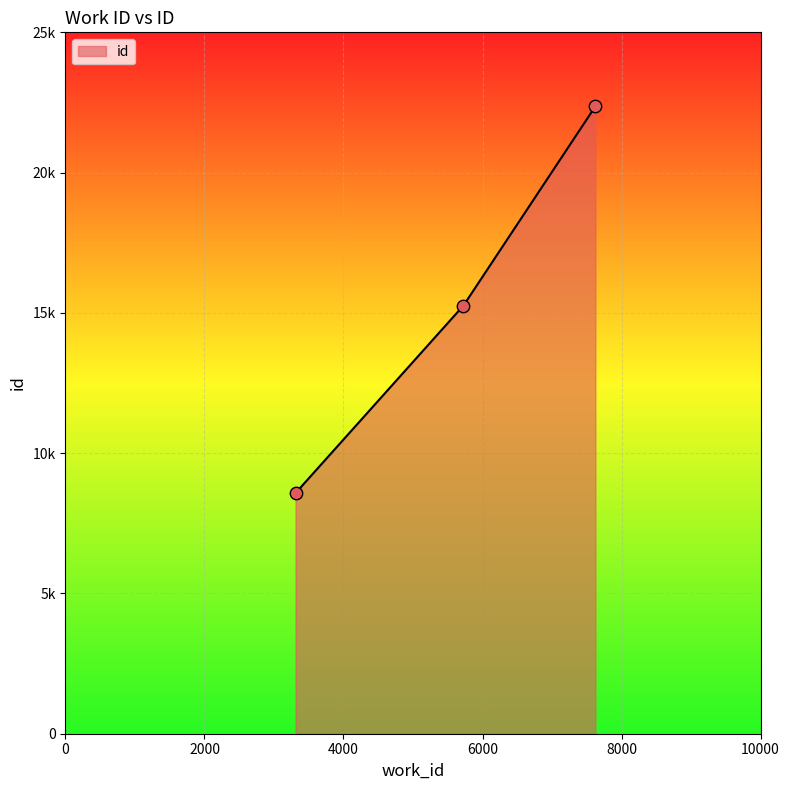

Is this an area chart (filled region under the line)?

Yes